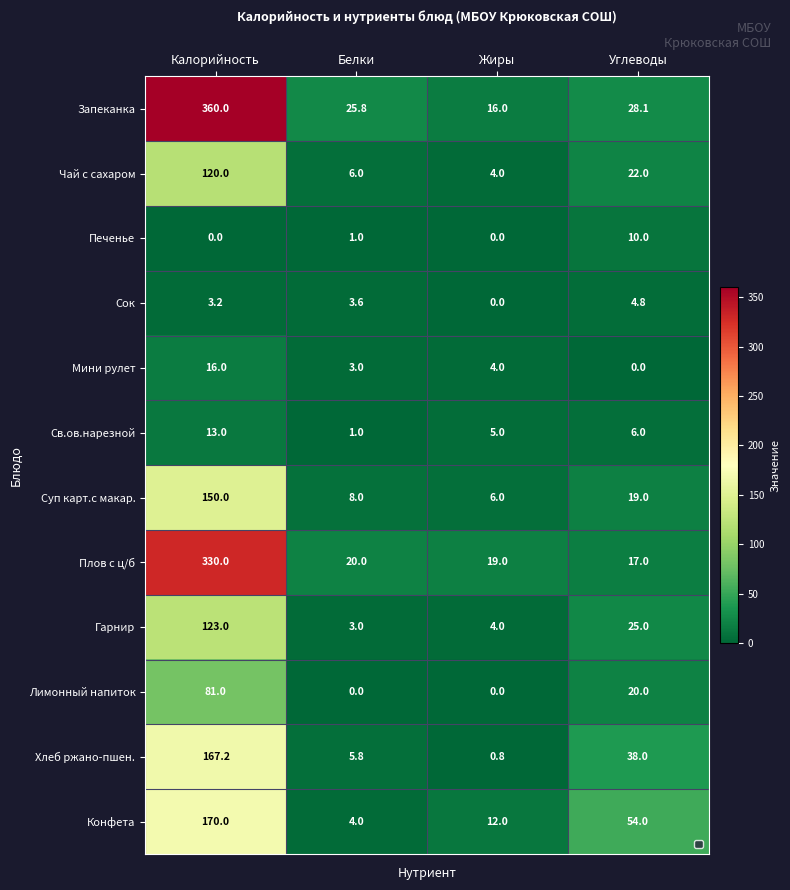

What is the difference between the second highest and second lowest values in the Хлеб ржано-пшен. series?

32.2